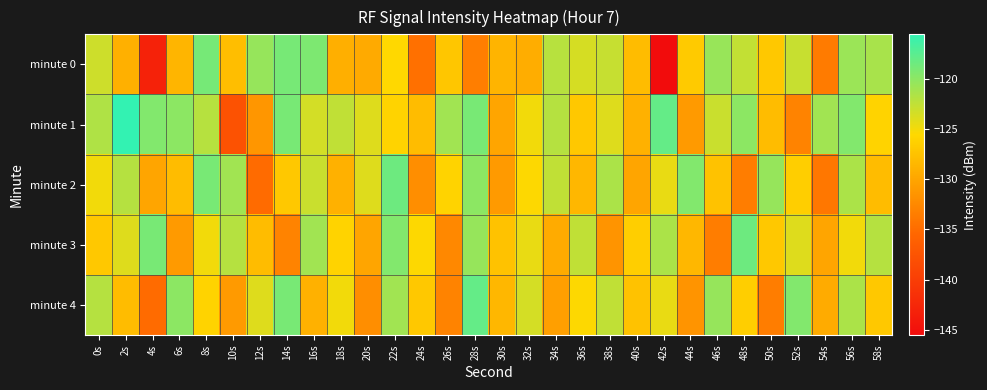

Reading left to right, transcribe all the data shown in this chart.

minute 0: 0s=-123.2	2s=-129.0	4s=-143.1	6s=-128.6	8s=-118.9	10s=-127.8	12s=-120.5	14s=-118.9	16s=-119.3	18s=-129.1	20s=-129.6	22s=-125.6	24s=-134.6	26s=-127.1	28s=-133.4	30s=-128.7	32s=-129.4	34s=-122.1	36s=-123.6	38s=-122.8	40s=-128.0	42s=-145.5	44s=-126.8	46s=-120.6	48s=-122.6	50s=-127.0	52s=-122.8	54s=-133.7	56s=-120.7	58s=-121.3
minute 1: 0s=-121.7	2s=-115.6	4s=-119.5	6s=-120.0	8s=-122.1	10s=-137.7	12s=-131.3	14s=-119.0	16s=-123.4	18s=-122.5	20s=-124.0	22s=-126.0	24s=-128.0	26s=-121.0	28s=-119.0	30s=-130.0	32s=-125.0	34s=-122.0	36s=-127.0	38s=-124.0	40s=-129.0	42s=-118.0	44s=-131.0	46s=-123.0	48s=-120.0	50s=-128.0	52s=-133.0	54s=-121.0	56s=-119.5	58s=-126.0
minute 2: 0s=-125.0	2s=-122.0	4s=-130.0	6s=-128.0	8s=-119.0	10s=-121.0	12s=-135.0	14s=-127.0	16s=-123.0	18s=-129.0	20s=-124.0	22s=-118.5	24s=-132.0	26s=-126.0	28s=-120.0	30s=-131.0	32s=-125.5	34s=-122.5	36s=-128.5	38s=-121.5	40s=-130.0	42s=-124.5	44s=-119.5	46s=-127.5	48s=-133.5	50s=-120.5	52s=-126.5	54s=-134.0	56s=-121.5	58s=-128.0
minute 3: 0s=-127.0	2s=-124.0	4s=-119.0	6s=-131.0	8s=-125.0	10s=-122.0	12s=-128.0	14s=-133.0	16s=-121.0	18s=-126.0	20s=-130.0	22s=-119.5	24s=-125.5	26s=-132.5	28s=-120.5	30s=-127.5	32s=-124.5	34s=-129.5	36s=-122.5	38s=-131.5	40s=-126.5	42s=-121.5	44s=-128.5	46s=-133.5	48s=-118.5	50s=-127.0	52s=-124.0	54s=-130.0	56s=-125.0	58s=-122.0
minute 4: 0s=-122.0	2s=-128.0	4s=-135.0	6s=-120.0	8s=-126.0	10s=-131.0	12s=-124.0	14s=-119.0	16s=-129.0	18s=-125.0	20s=-132.0	22s=-121.0	24s=-127.0	26s=-133.0	28s=-118.0	30s=-128.5	32s=-123.5	34s=-130.5	36s=-125.5	38s=-122.5	40s=-127.5	42s=-124.5	44s=-131.5	46s=-120.5	48s=-126.5	50s=-133.5	52s=-119.5	54s=-129.5	56s=-121.5	58s=-127.0